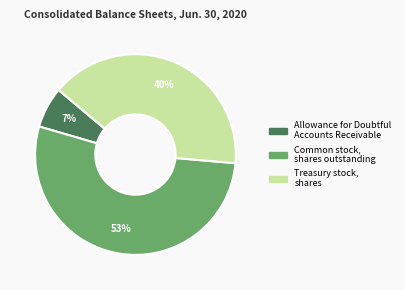

Is there any slice that represents more than half of the pie?

Yes